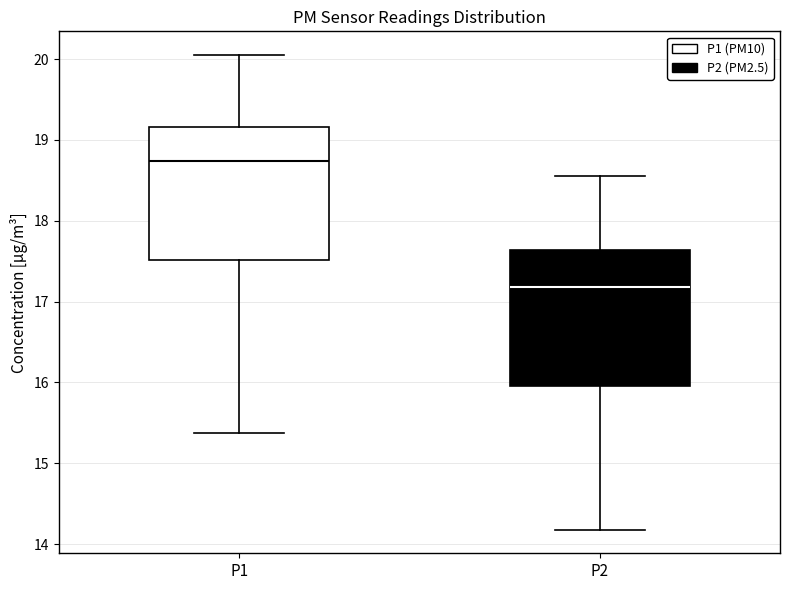

Where is the lower edge of the box for P1 on the y-axis? The values are not printed on the chart, so give them approximately, as read against the axis.

17.5